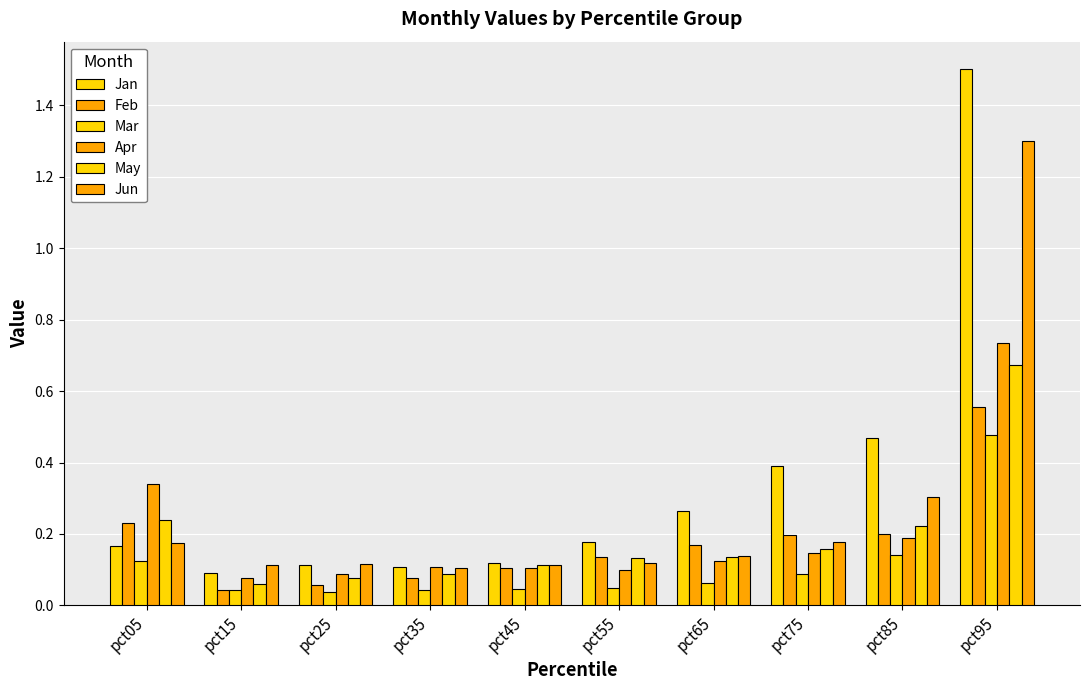

How many bars are there in each group?

6